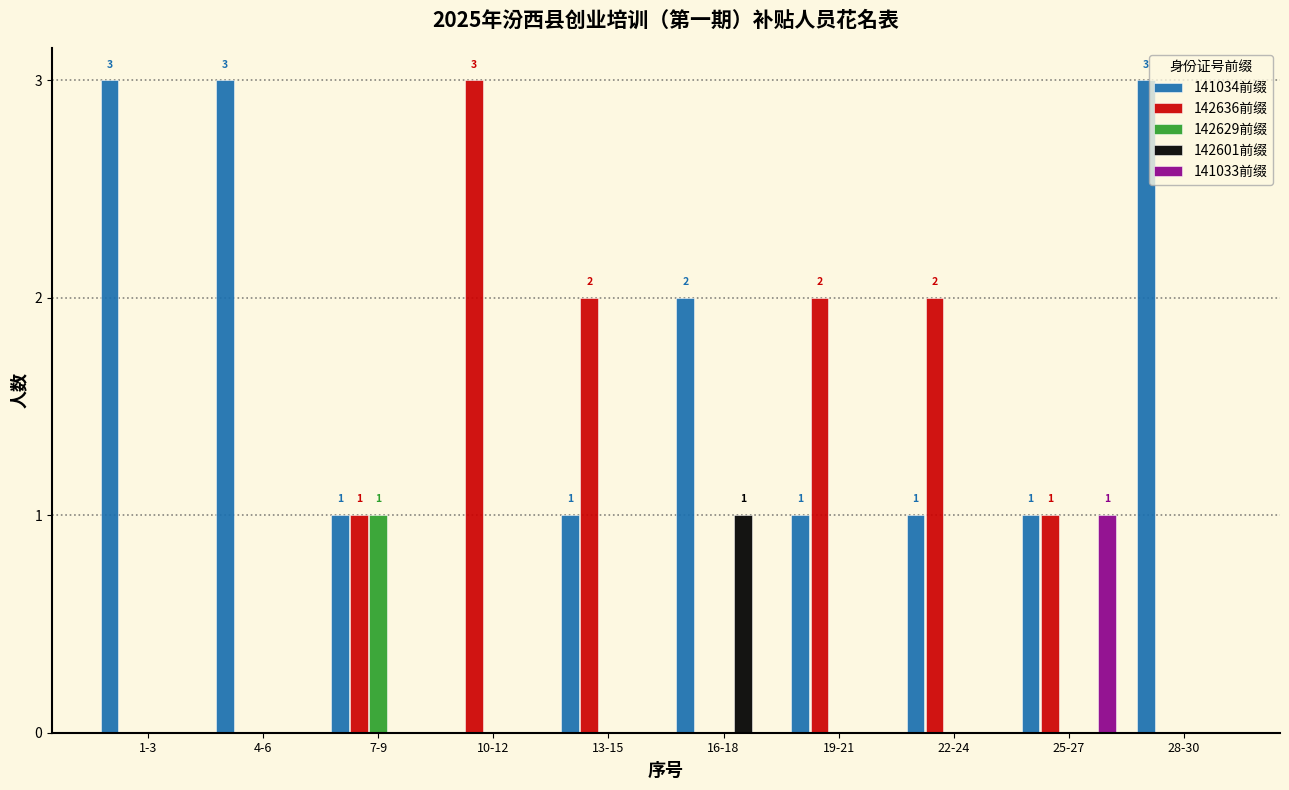

Which series has the largest total across all categories?

141034前缀